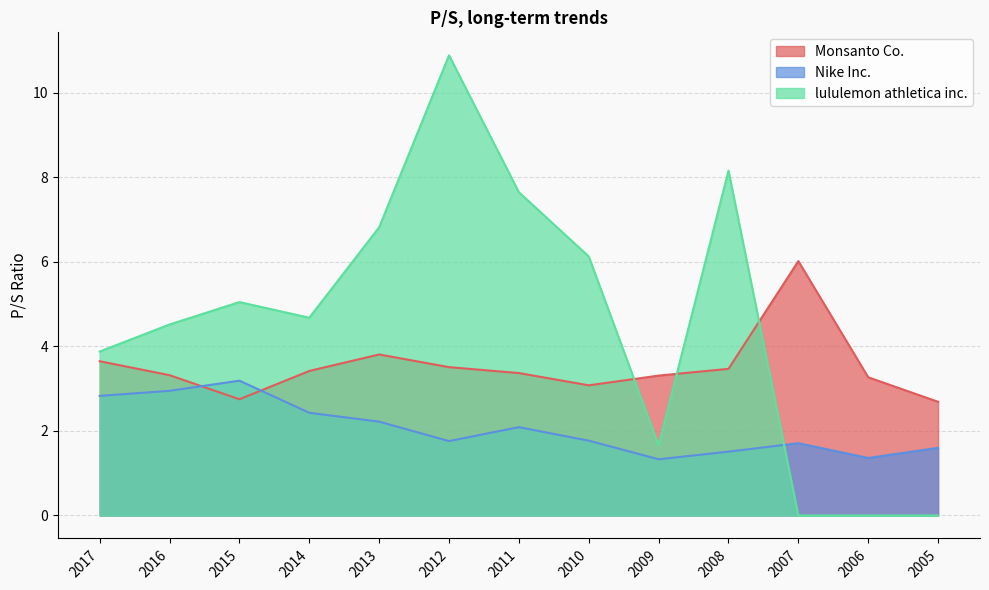

Rank the categories by Nike Inc. value from lowest to highest.

2009, 2006, 2008, 2005, 2007, 2012, 2010, 2011, 2013, 2014, 2017, 2016, 2015